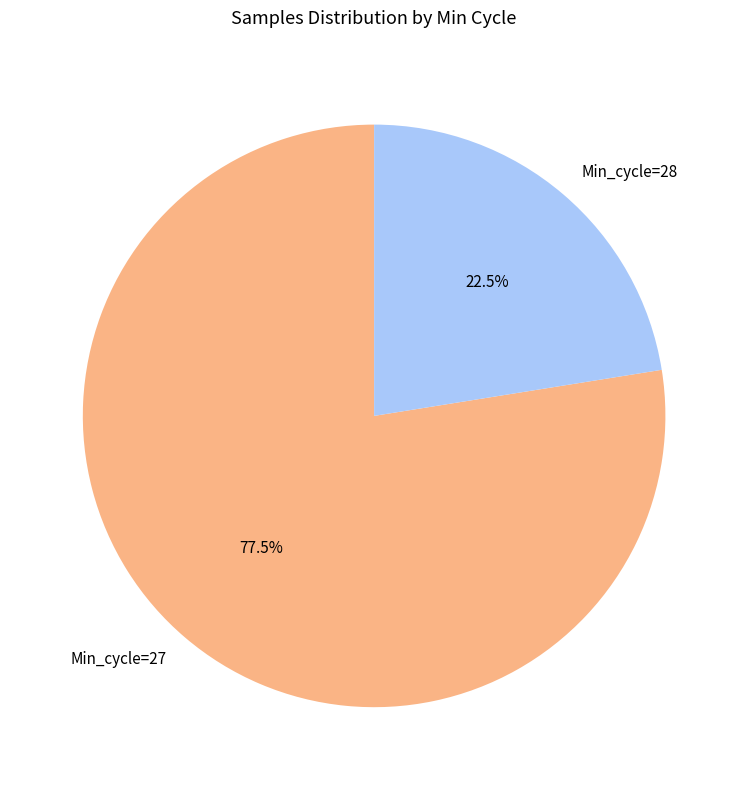

Between Min_cycle=28 and Min_cycle=27, which is larger?

Min_cycle=27